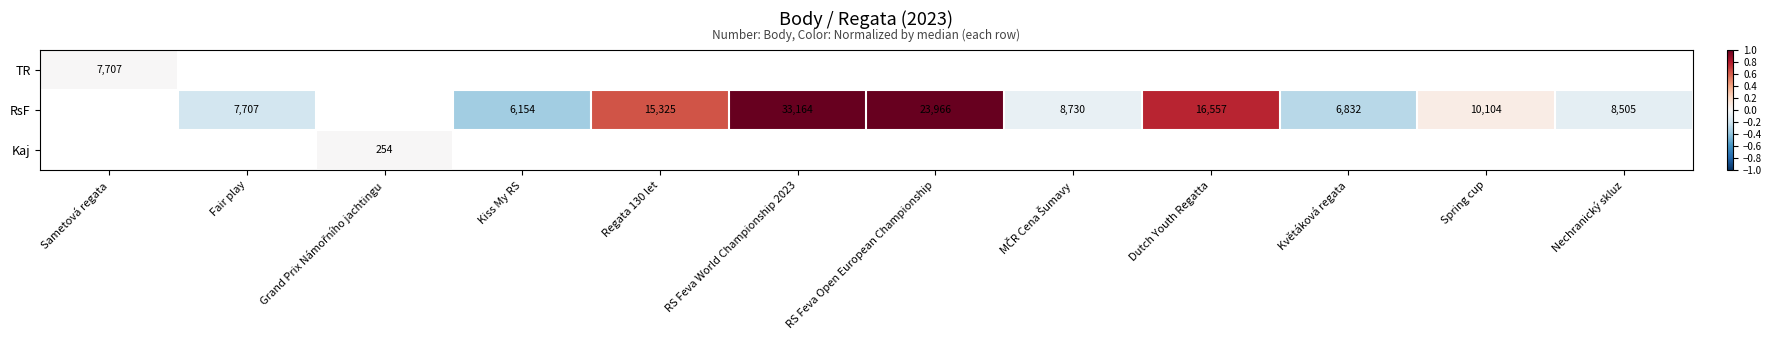

Is it true that RsF equals 6154 at Kiss My RS?

True